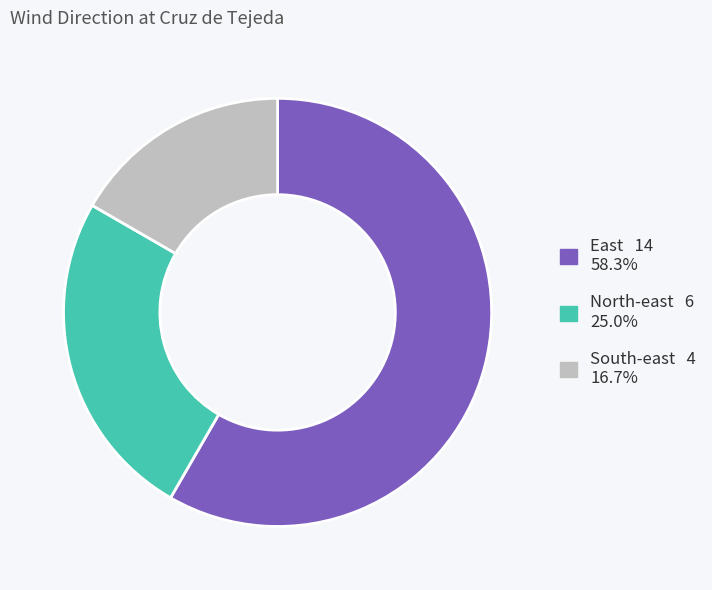

Is there a majority slice in this chart?

Yes